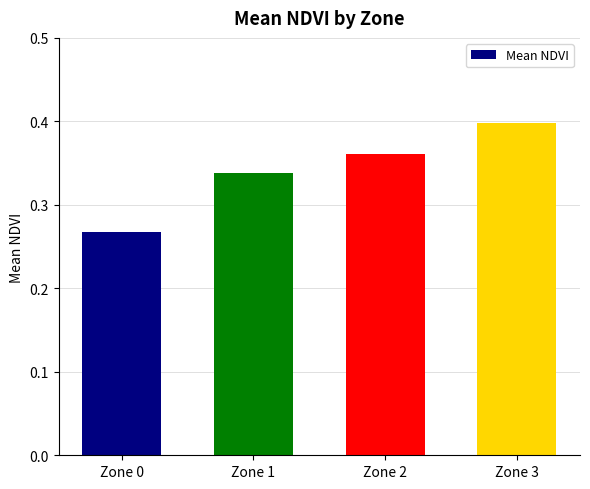

List the labels in order of value, smallest first.

Zone 0, Zone 1, Zone 2, Zone 3